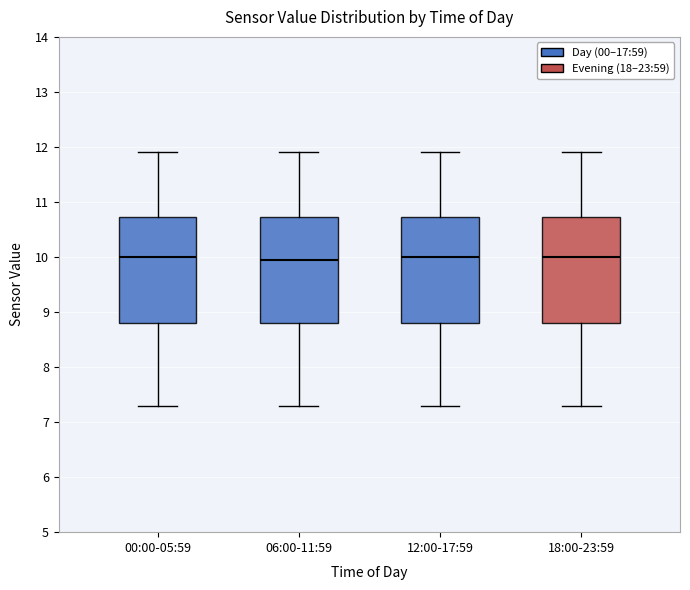

Reading left to right, transcribe this box plot: for each box, give where its median line is, the range the box spans, and where its two whiskers end, as read against the y-axis. The values are not printed on the chart, so give them approximately, as read against the axis.

00:00-05:59: median 10.0, box 8.8 to 10.7, whiskers 7.3 to 11.9
06:00-11:59: median 10.0, box 8.8 to 10.7, whiskers 7.3 to 11.9
12:00-17:59: median 10.0, box 8.8 to 10.7, whiskers 7.3 to 11.9
18:00-23:59: median 10.0, box 8.8 to 10.7, whiskers 7.3 to 11.9